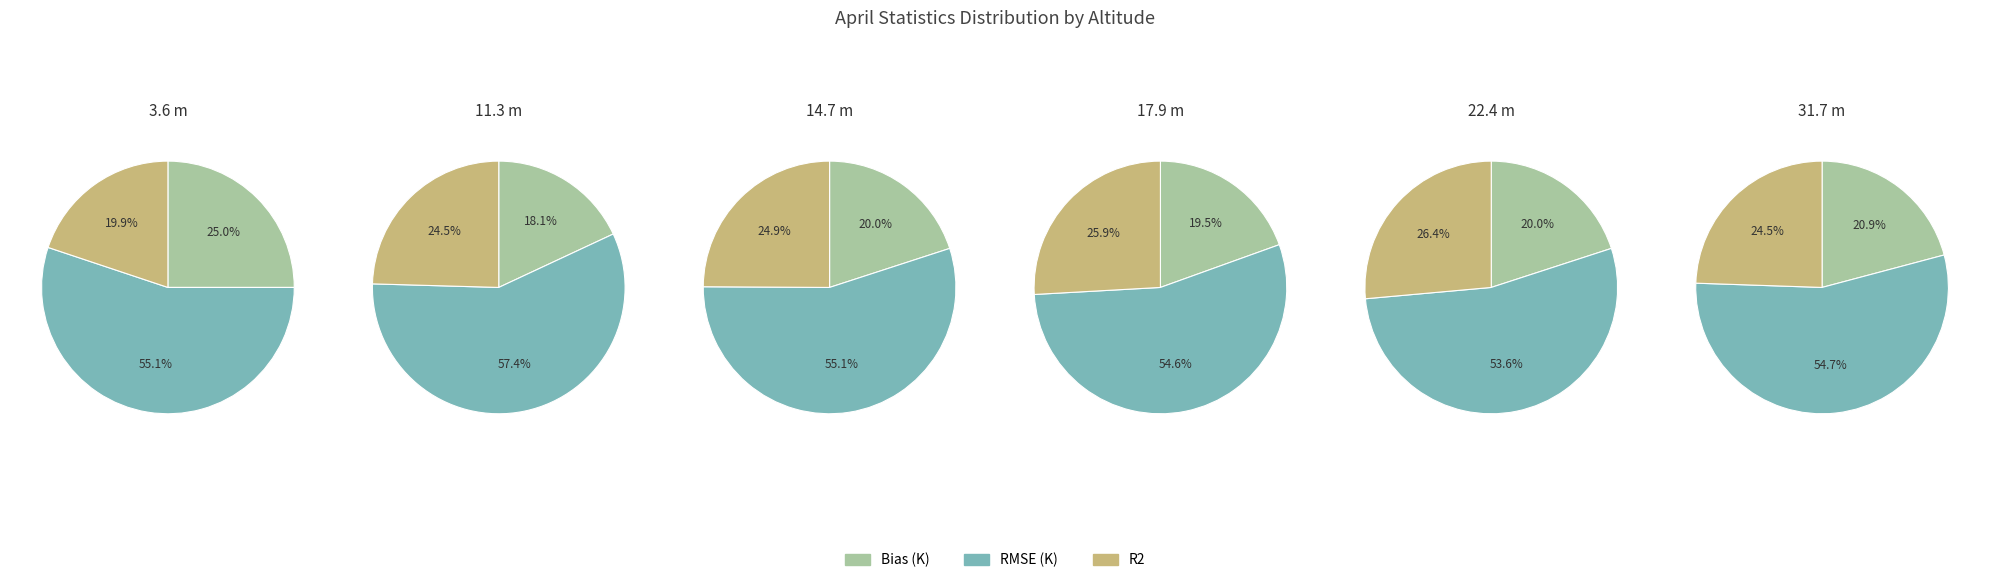

To the nearest percent, what percentage of the pie is 22.4 m?

18%